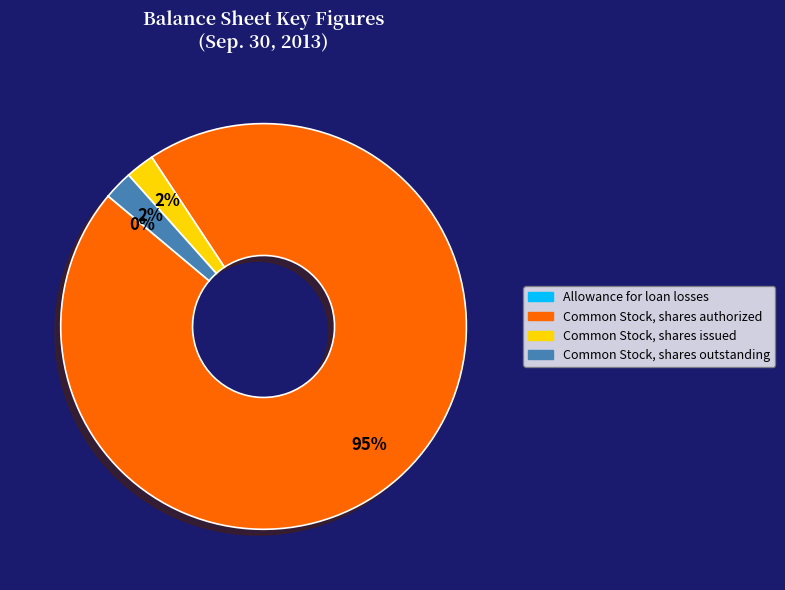

To the nearest percent, what is the average slice percentage?

25%